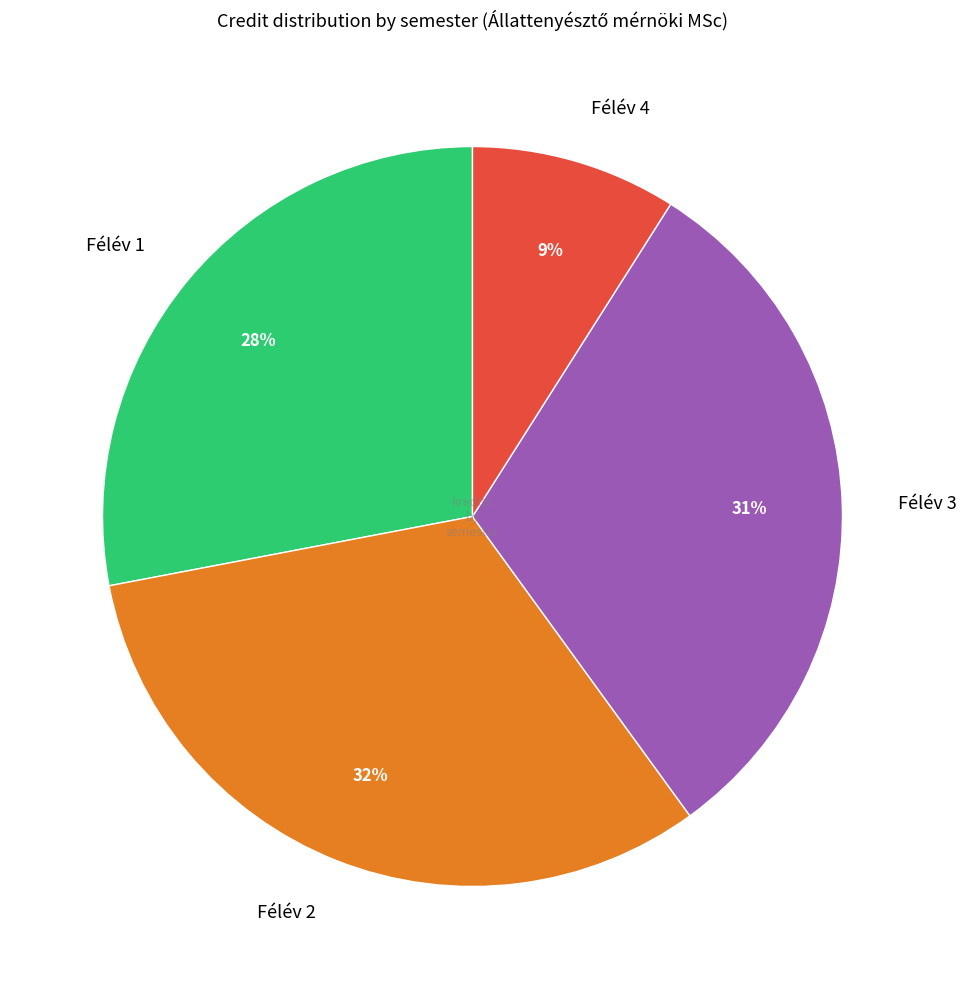

To the nearest percent, what is the difference between the largest and smallest slice percentages?

23%